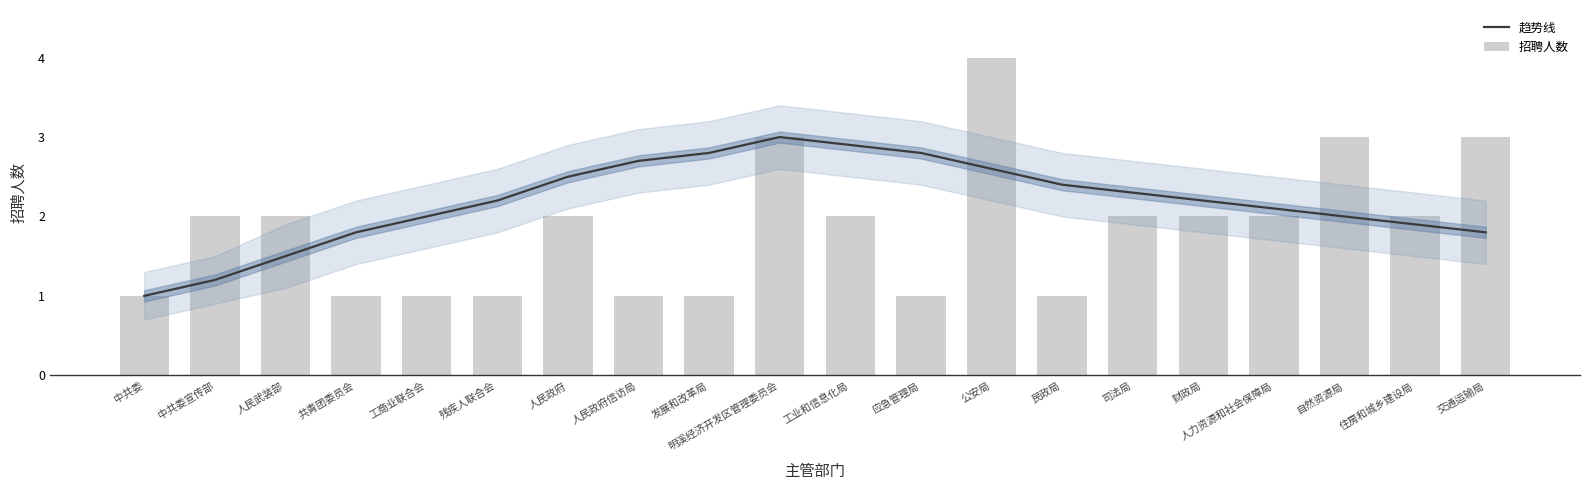

Is it true that 招聘人数 equals 3.0 at 明溪经济开发区管理委员会?

True